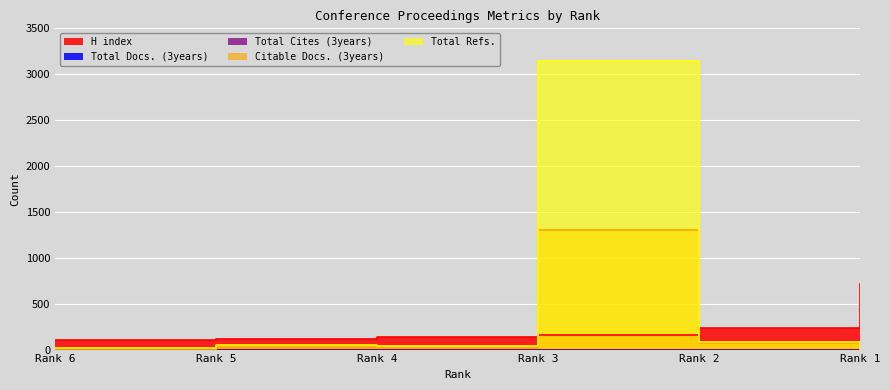

After their last crossing, which series has the higher values: H index or Total Refs.?

H index